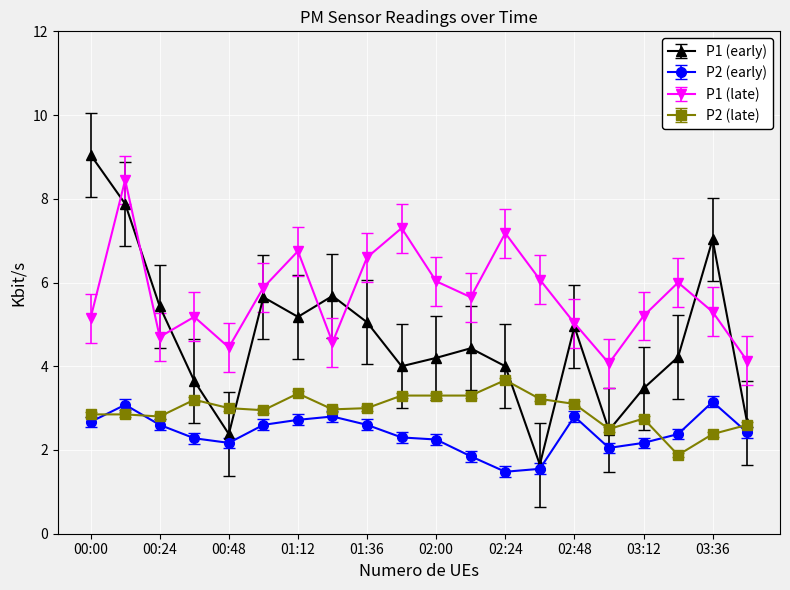

What is the greatest value displayed?

9.1